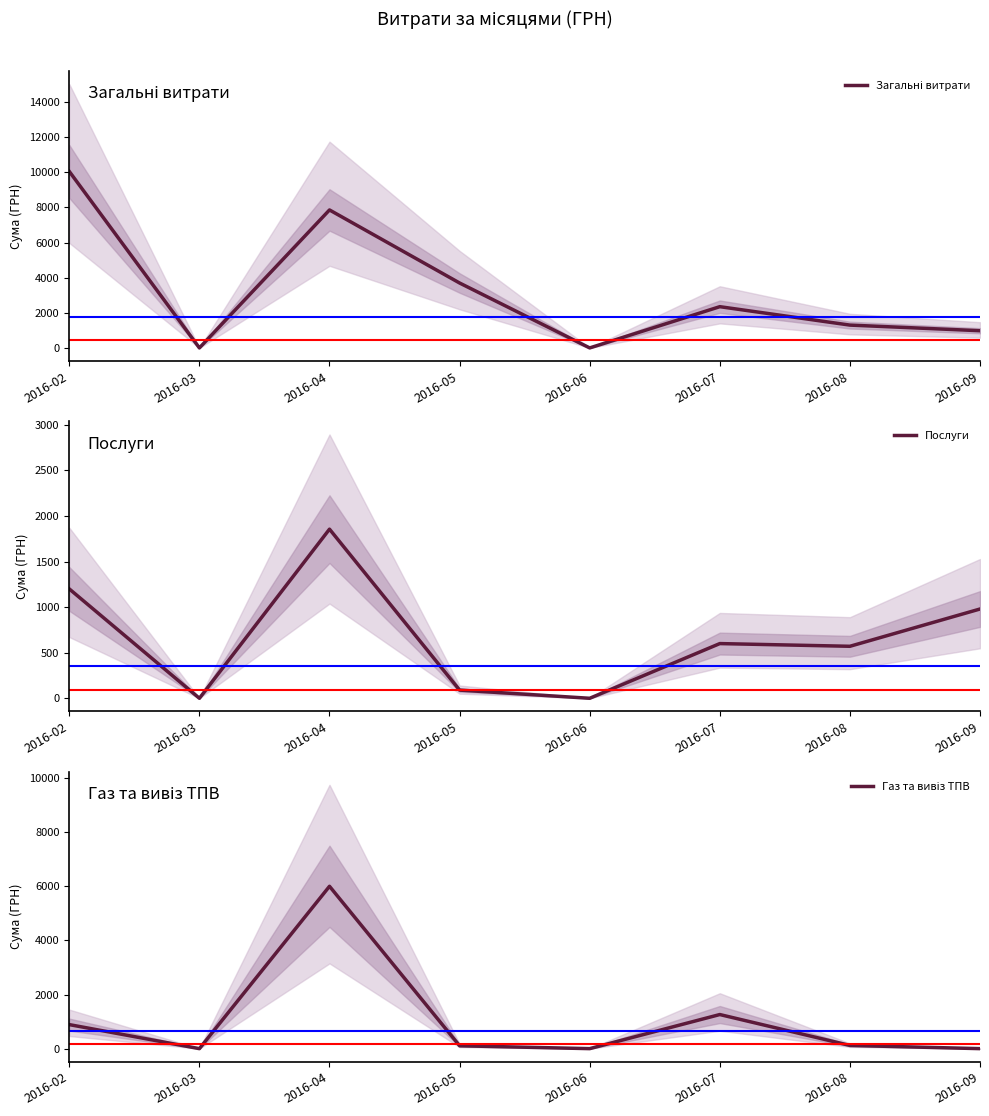

Which series has the widest spread of values?

Загальні витрати